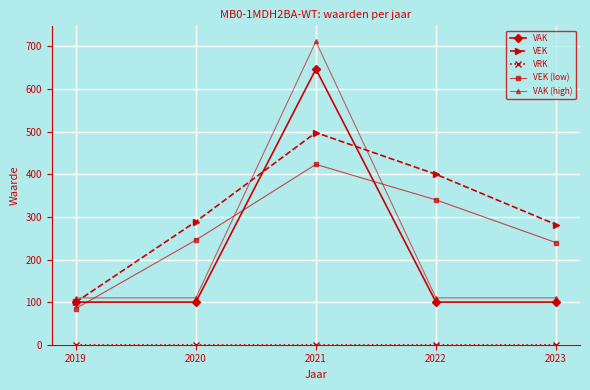

Does the chart display data point markers on the line(s)?

Yes